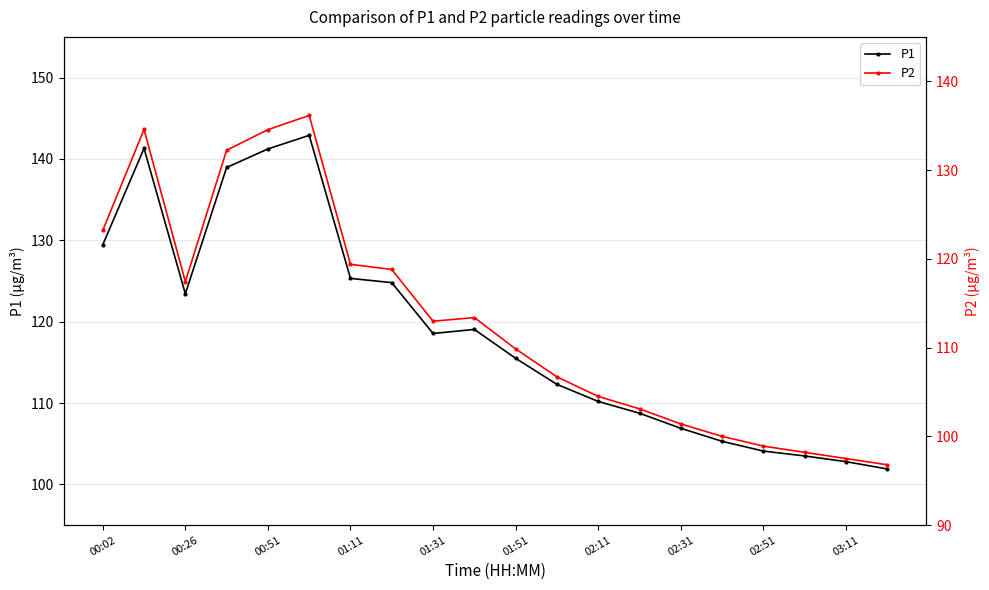

List the series in order of their overall mean, highest first.

P1, P2